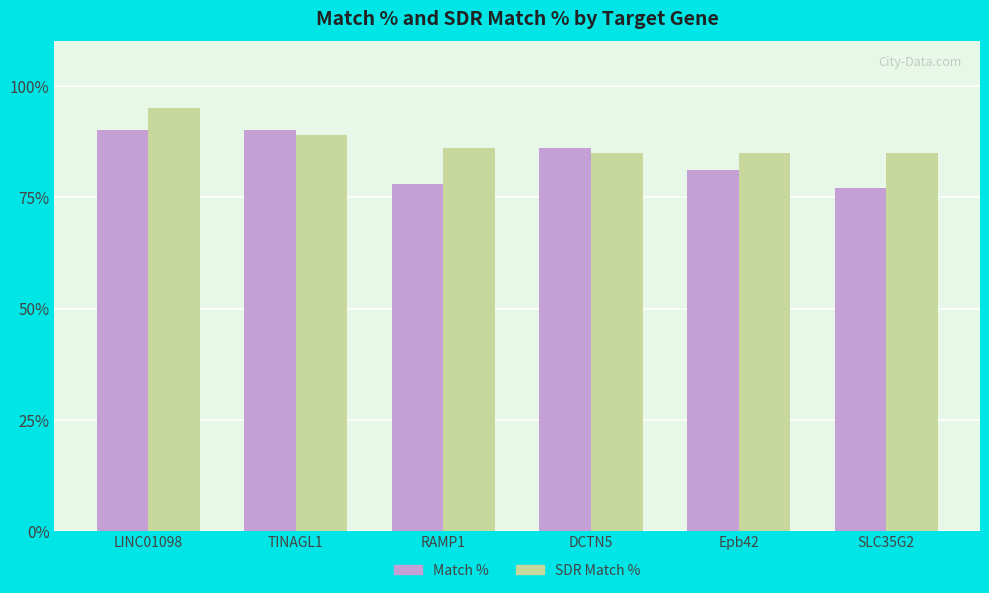

What are all the series names shown in the legend?

Match %, SDR Match %